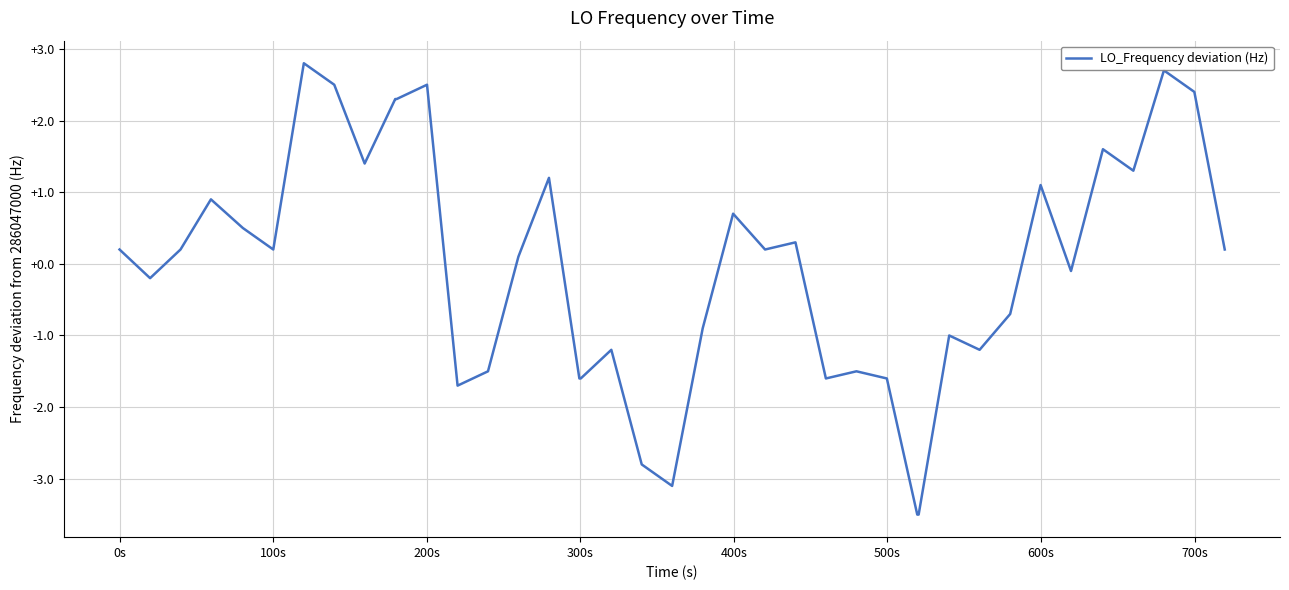

What is the minimum value shown in the chart?

-3.5